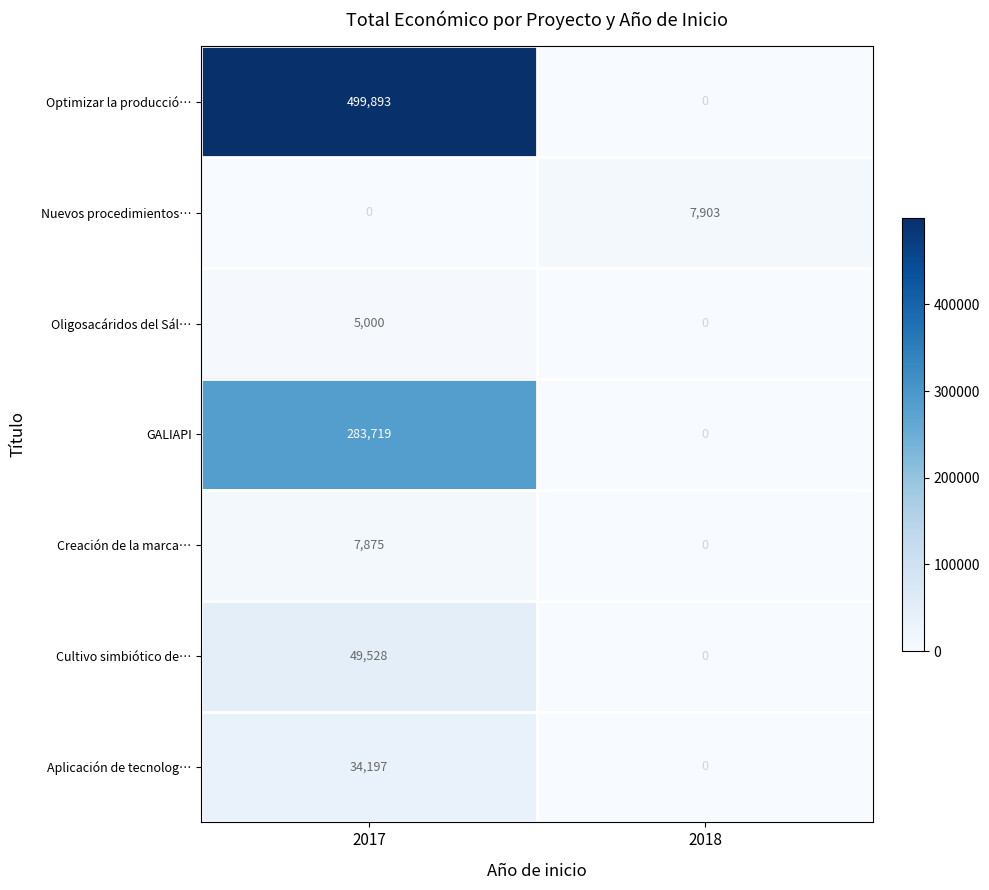

What is the maximum value for Aplicación de tecnolog…?

34197